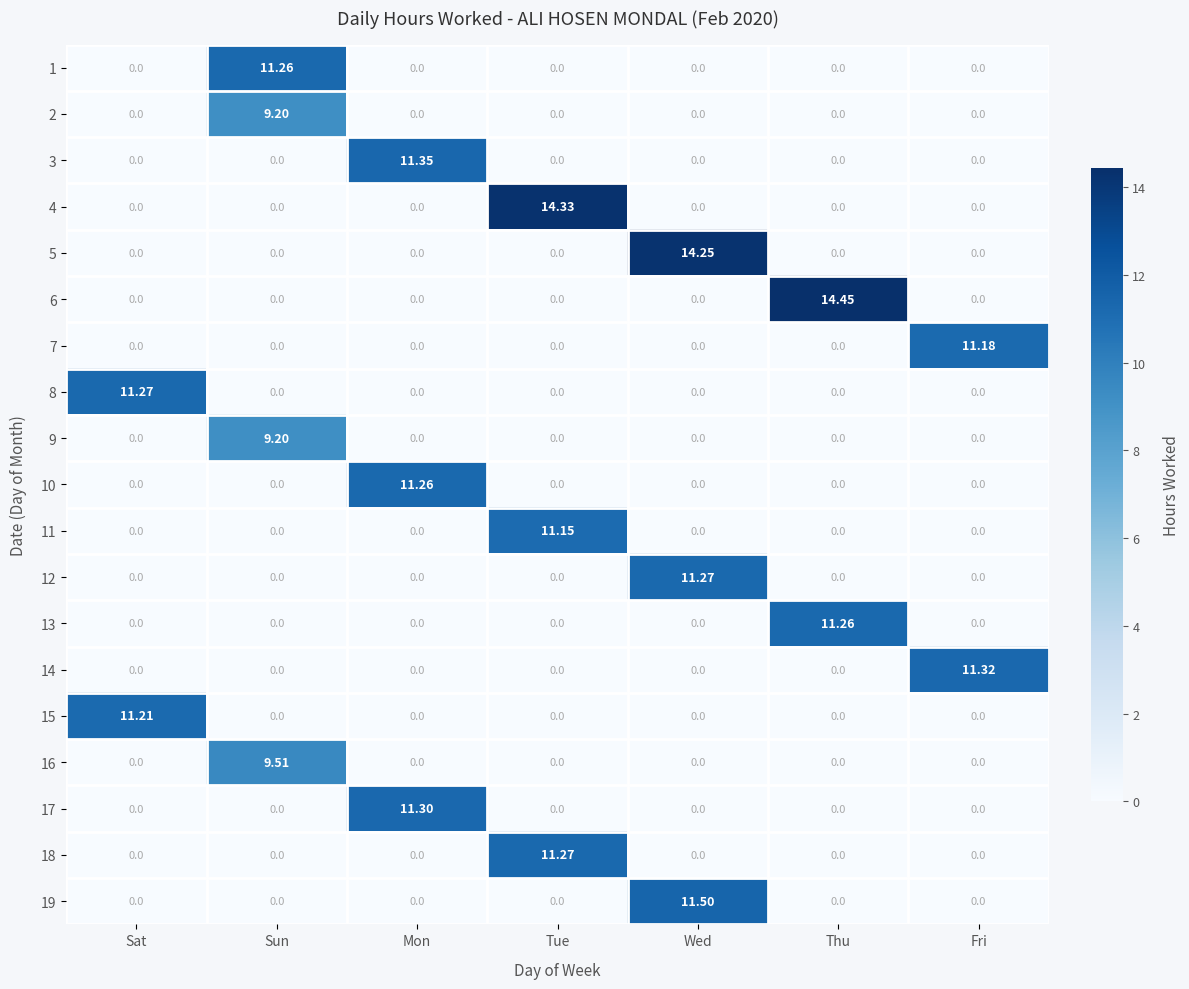

Which label corresponds to the largest value in the chart?

Thu